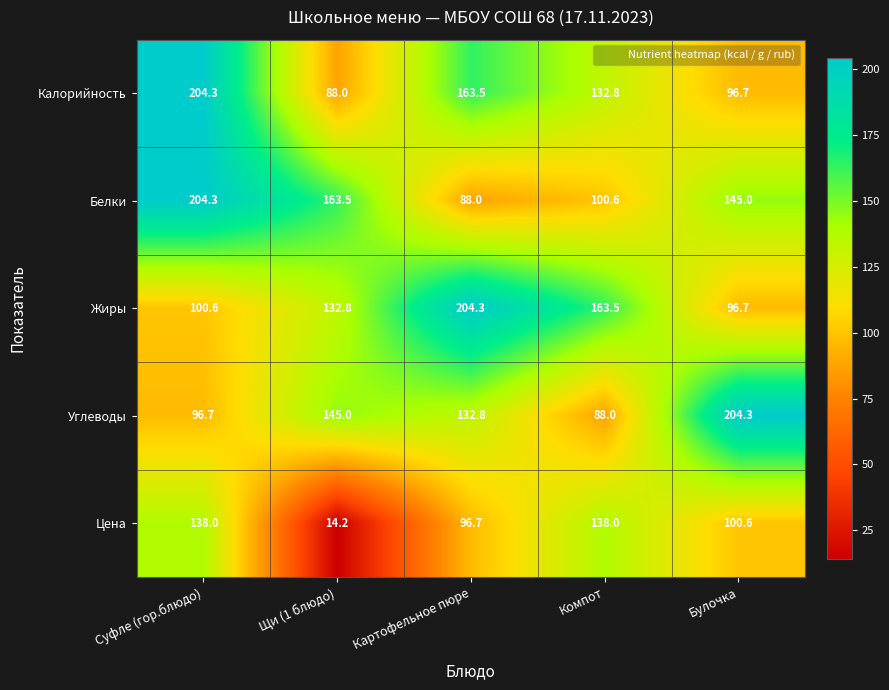

Which series has the largest total across all categories?

Белки